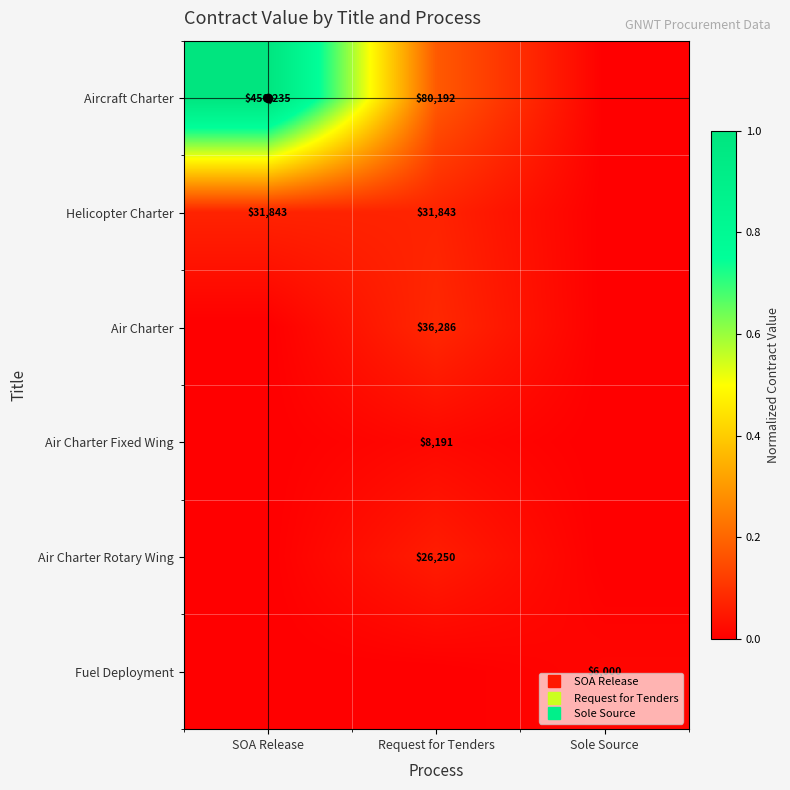

How many distinct data groups are displayed?

6